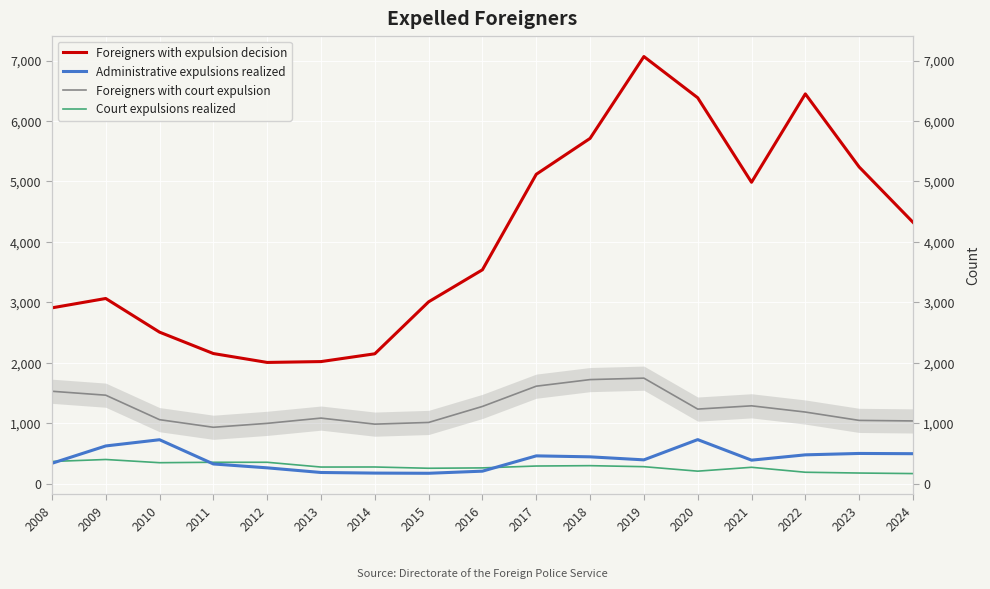

Rank the series at 2009 from lowest to highest value.

Court expulsions realized, Administrative expulsions realized, Foreigners with court expulsion, Foreigners with expulsion decision